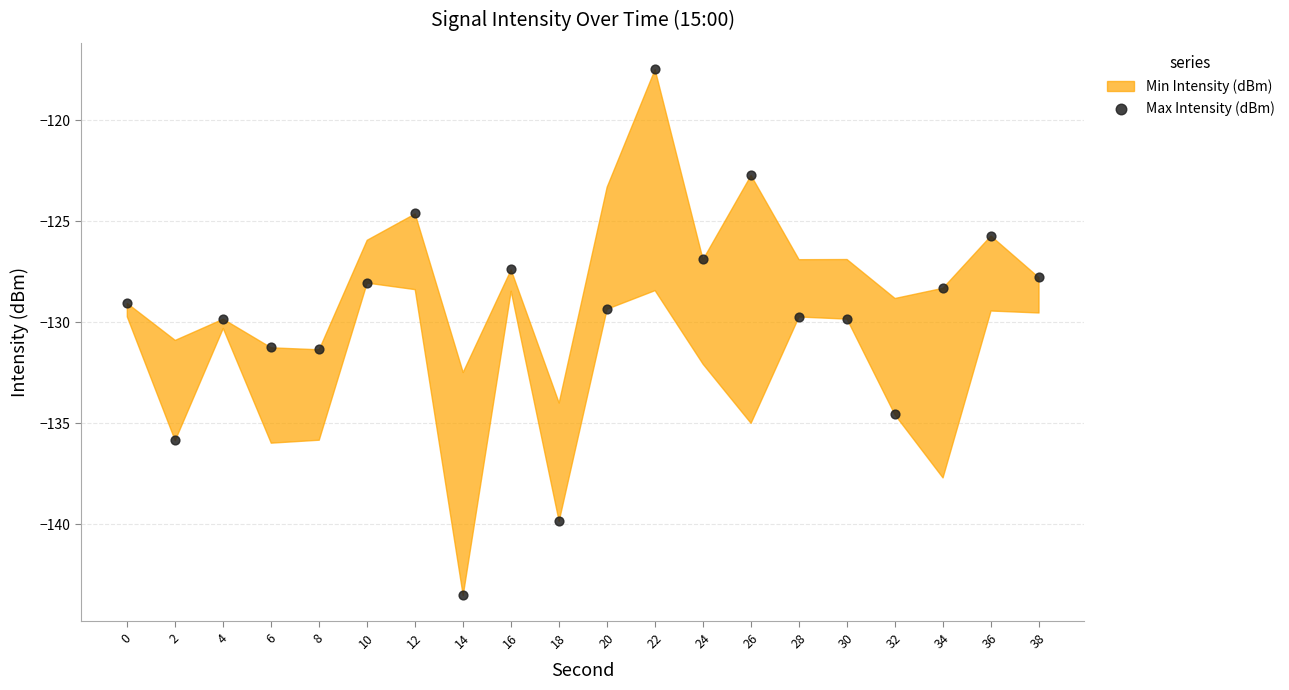

What is the range of Y values (max minus min)?

26.1